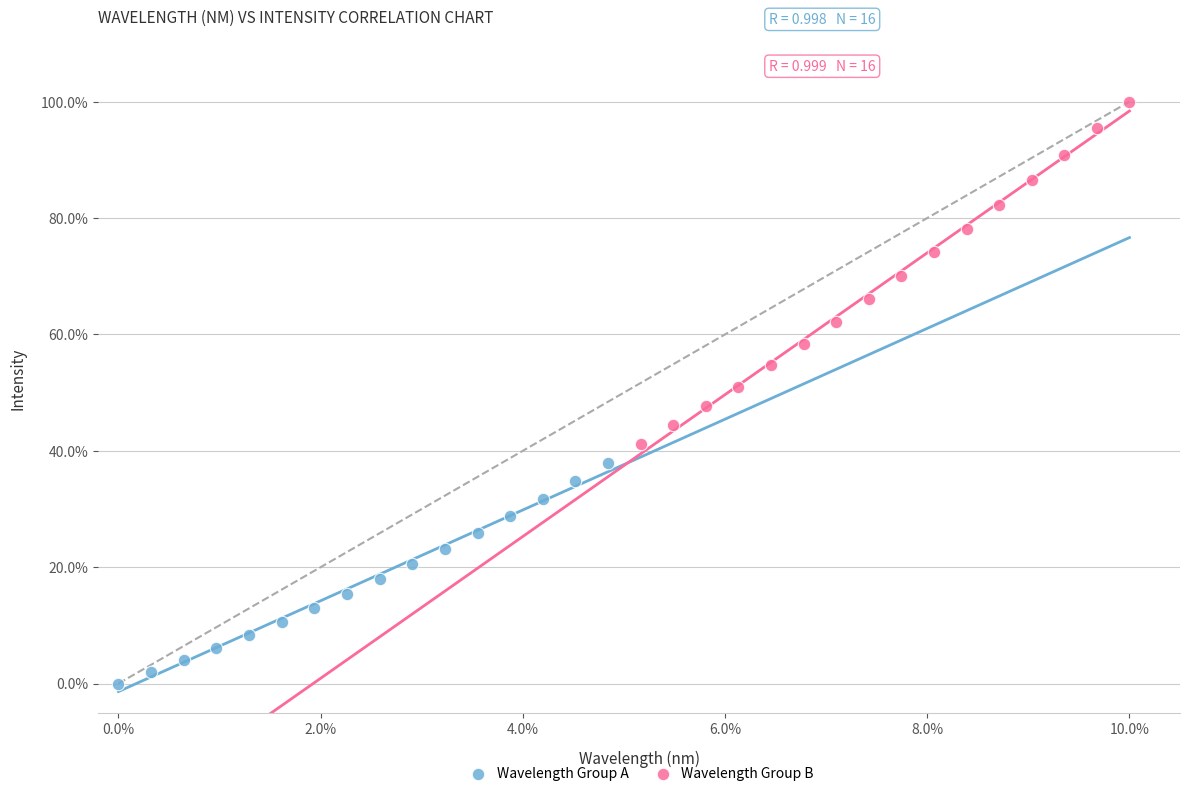

Which series has the largest Y range (max minus min)?

Wavelength Group B